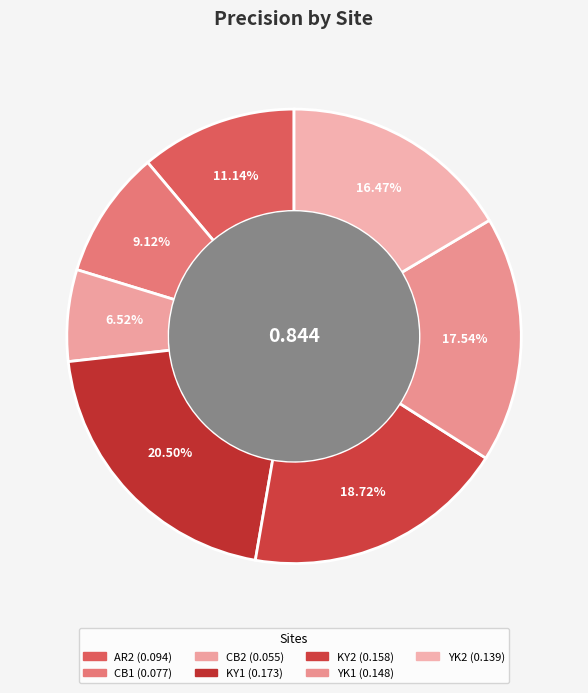

Is it true that CB1 is 9% of the pie?

True